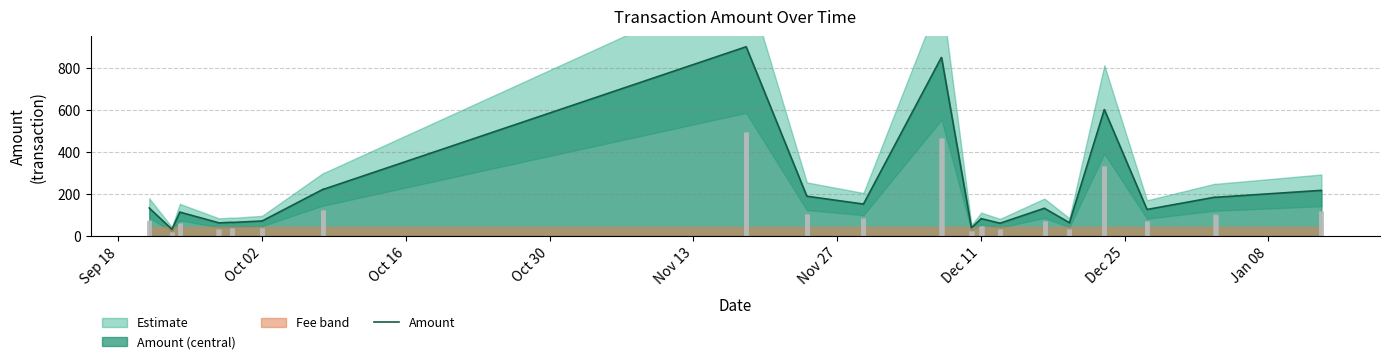

How many lines are shown in the chart?

1